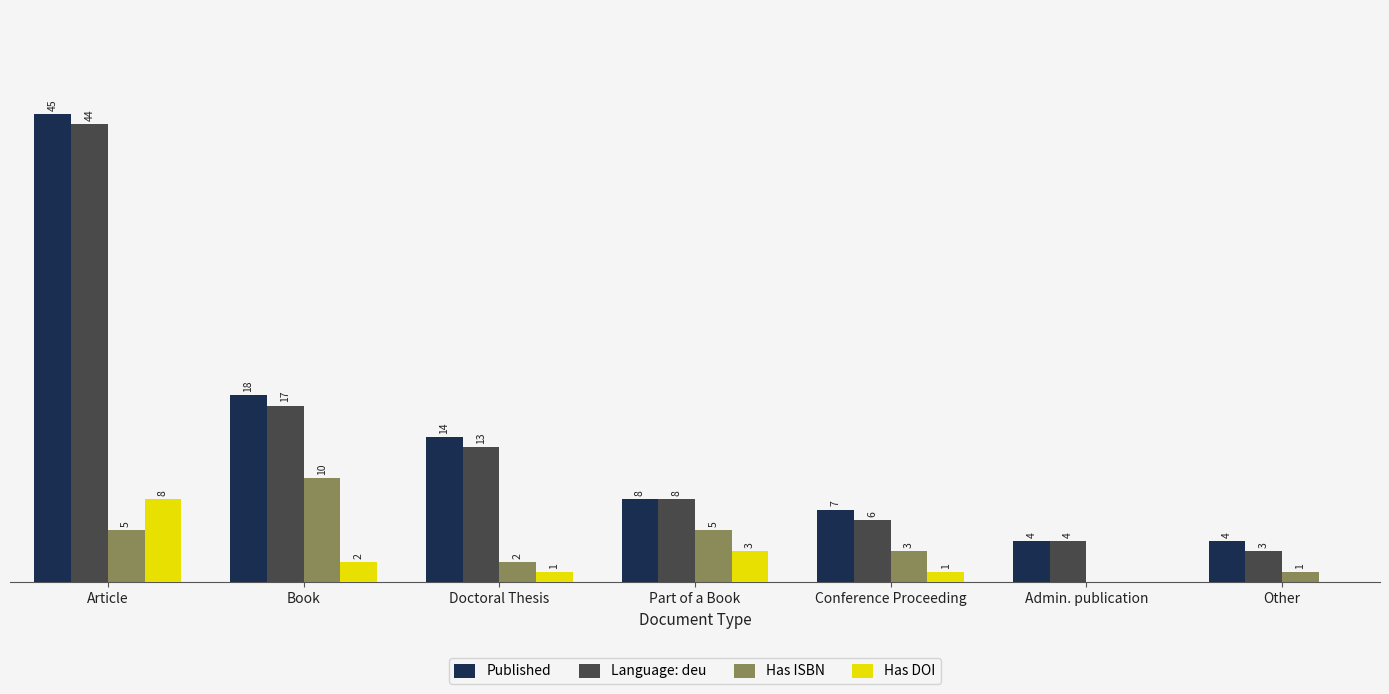

Which label corresponds to the largest value in the chart?

Article